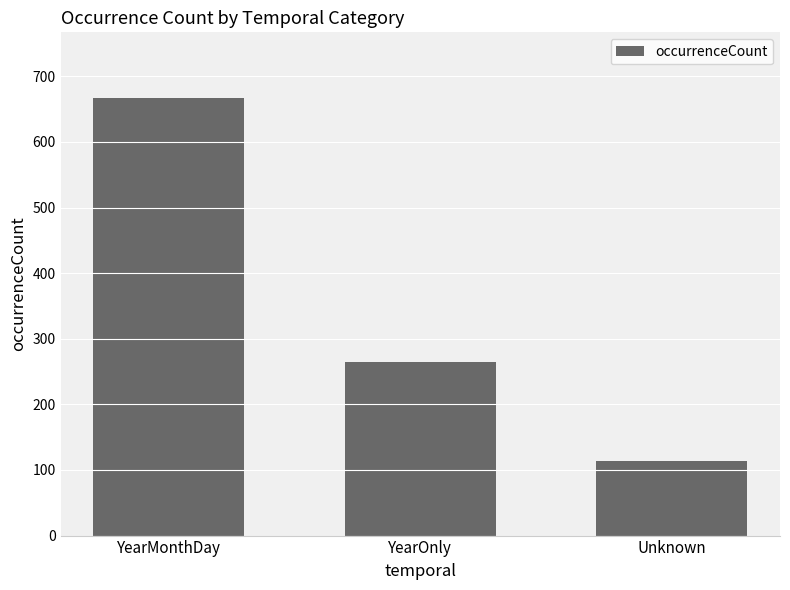

The value at YearOnly is 174. True or false?

False